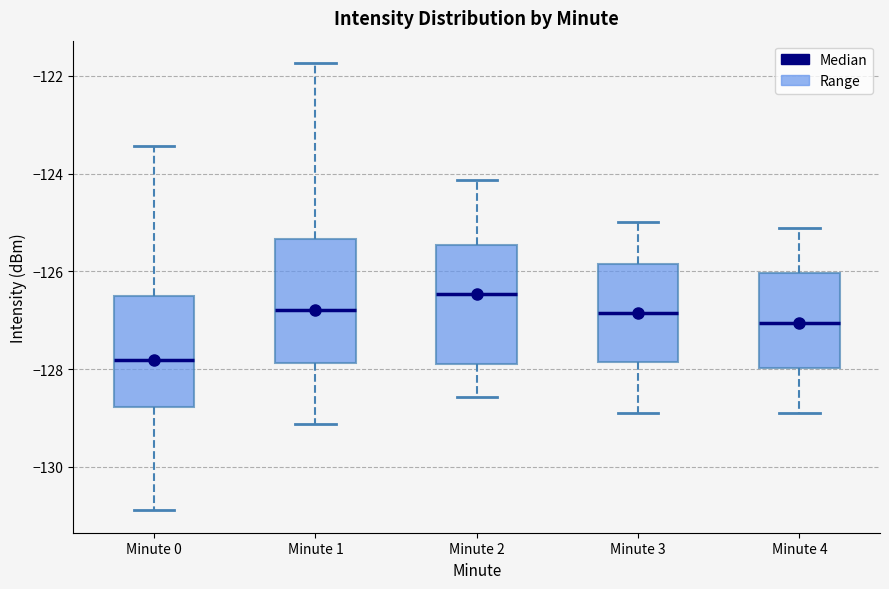

Which box has the highest median line?

Minute 2